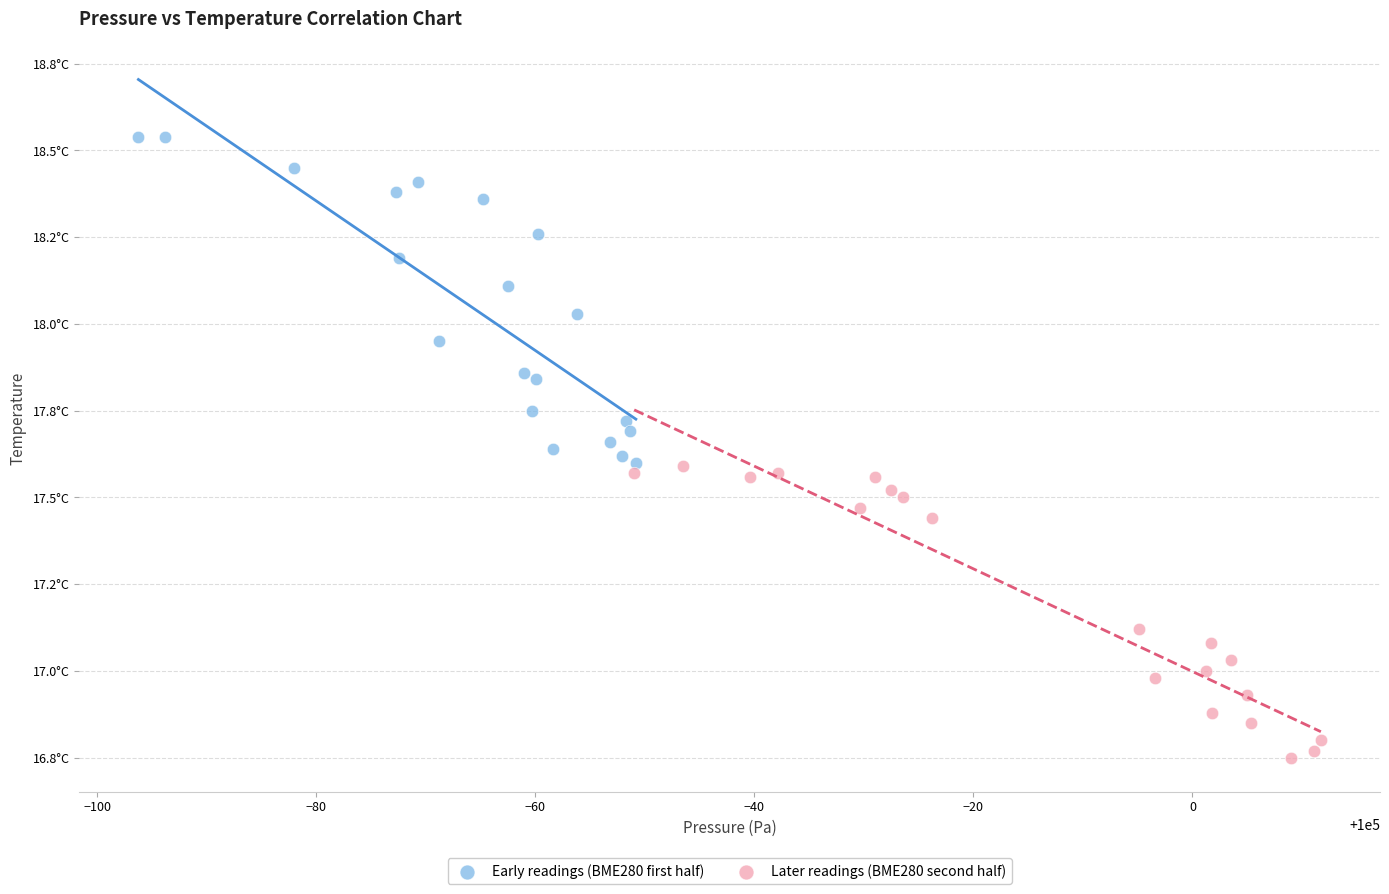

Which series reaches the maximum Y coordinate?

Early readings (BME280 first half)